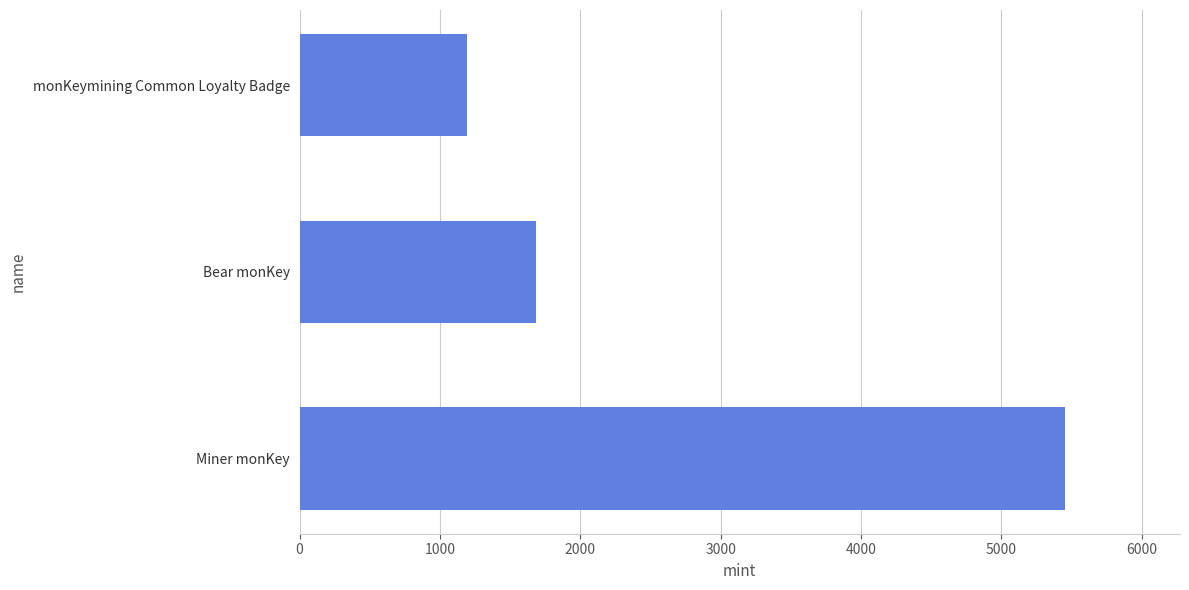

The value at Bear monKey is 1061. True or false?

False